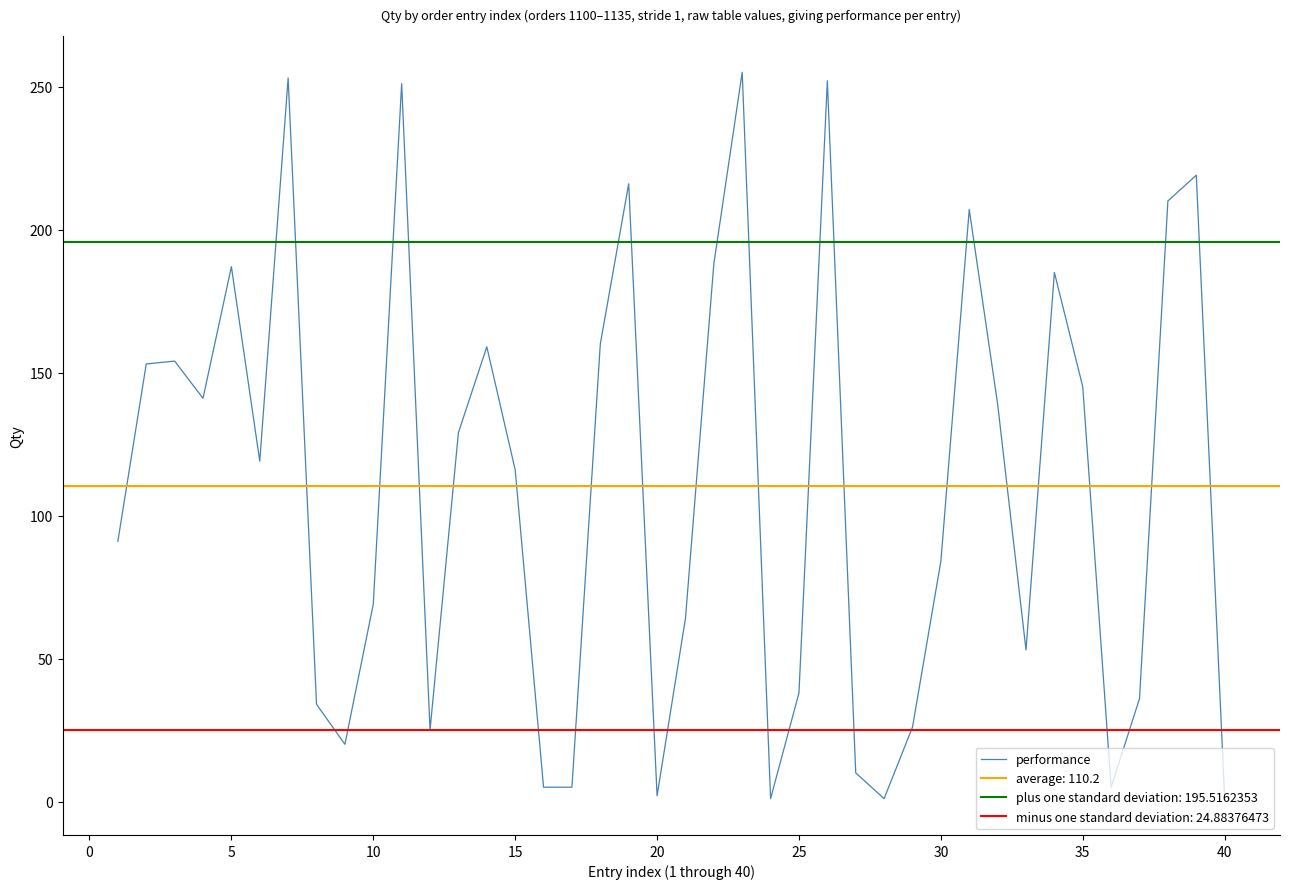

Is this an area chart (filled region under the line)?

No